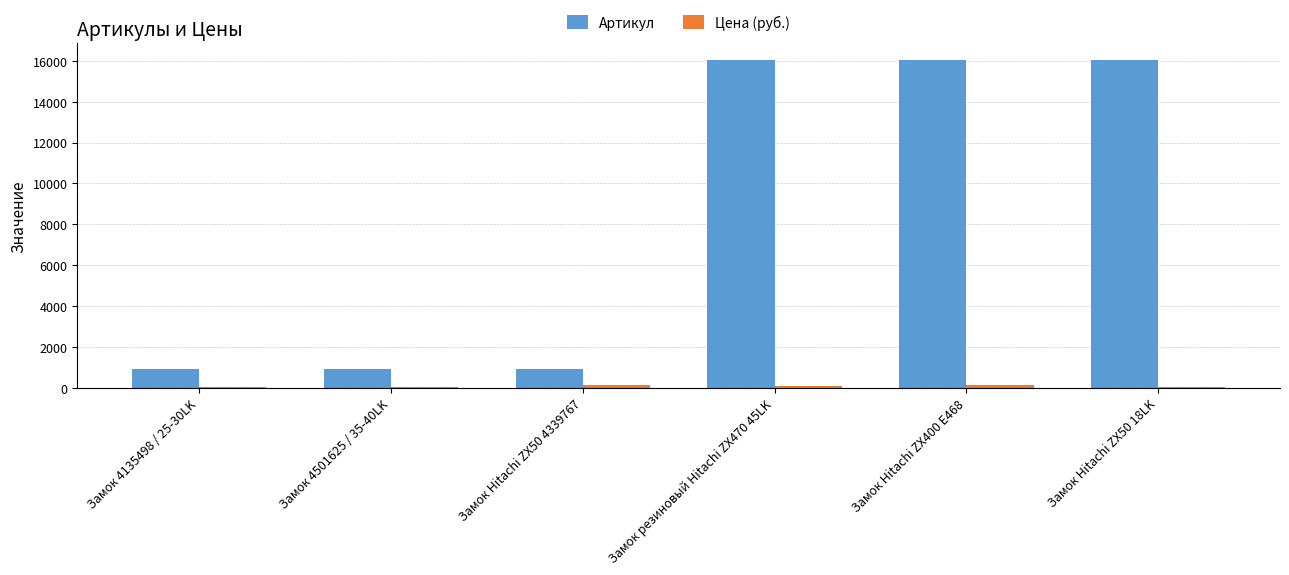

What is the sum of all Артикул values?

50908